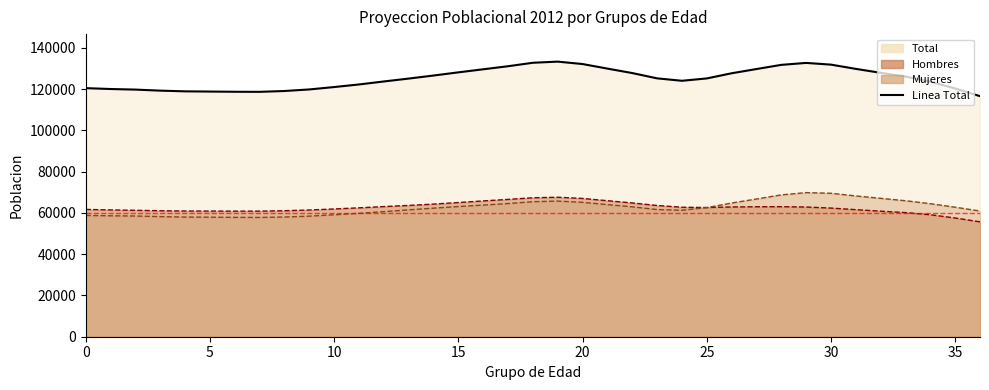

What is the maximum value shown in the chart?

133340